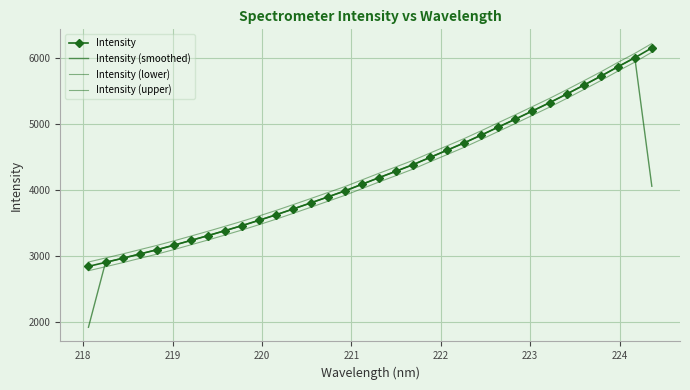

List the series in order of their peak value, highest first.

Intensity (upper), Intensity, Intensity (lower), Intensity (smoothed)